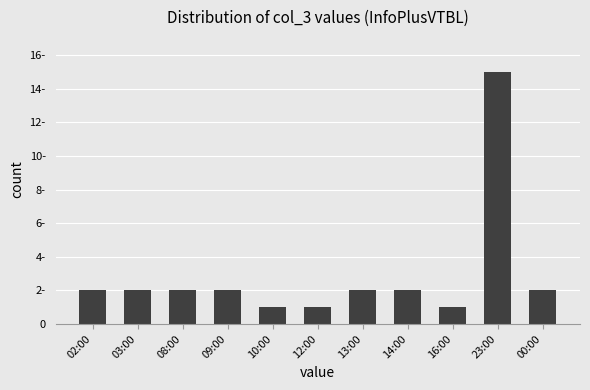

Are the bars horizontal?

No